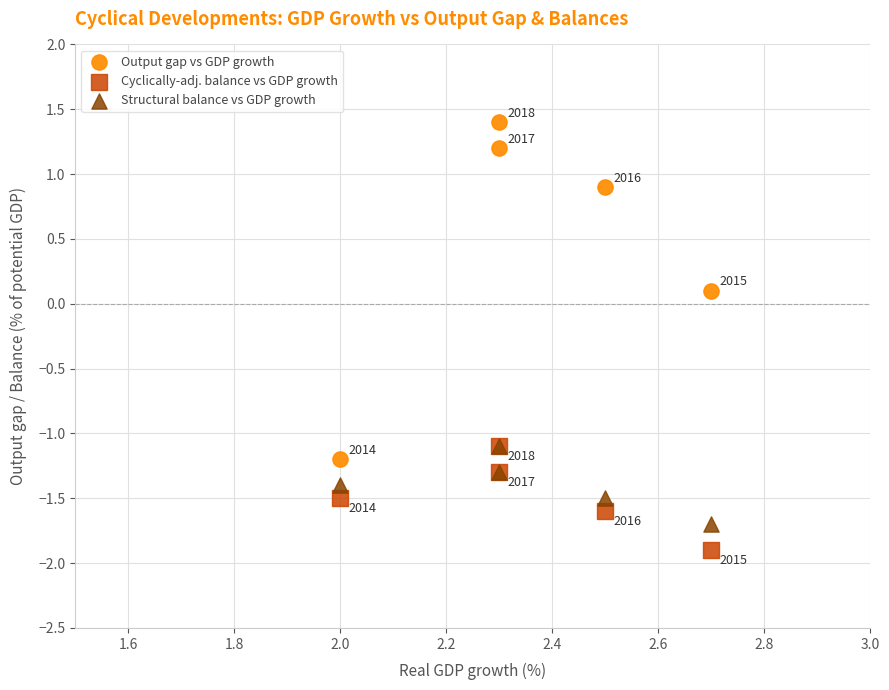

In the Cyclically-adj. balance vs GDP growth series, what Y value is closest to -1?

-1.1